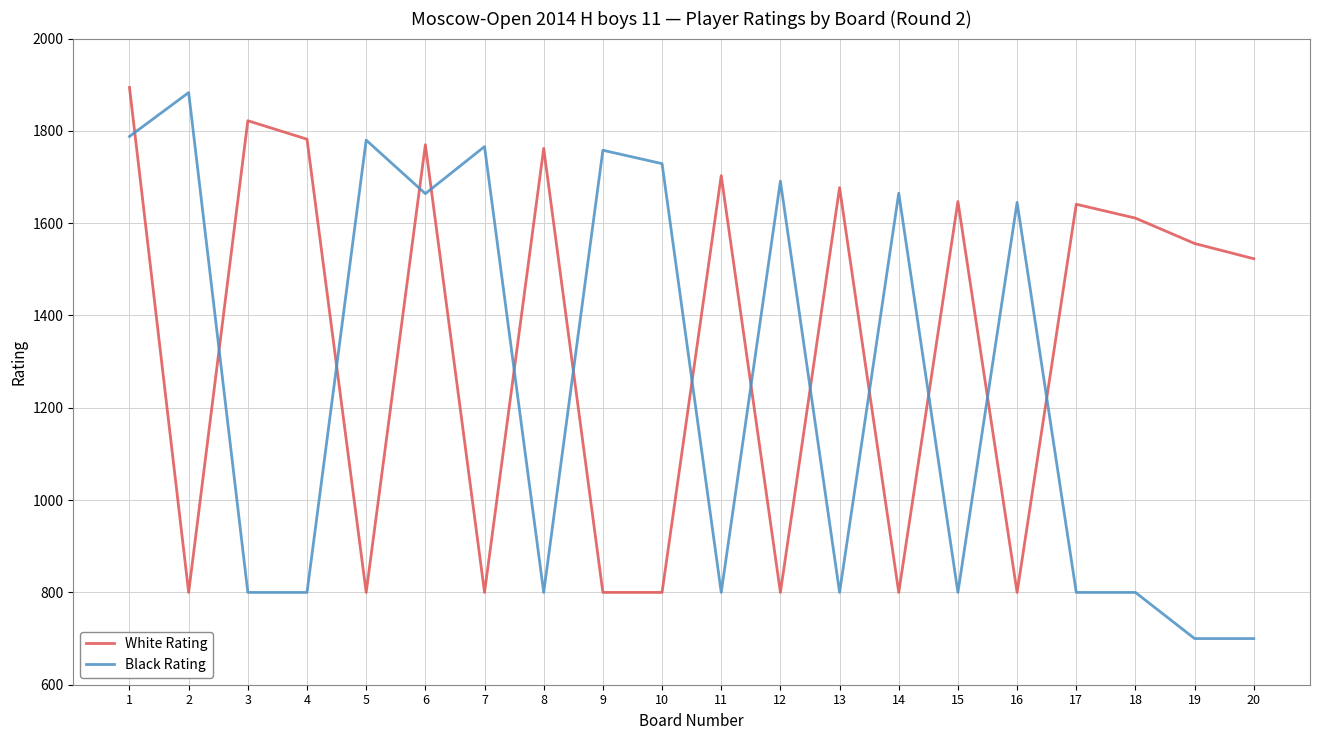

Which series ends up on top after the final intersection of Black Rating and White Rating?

White Rating